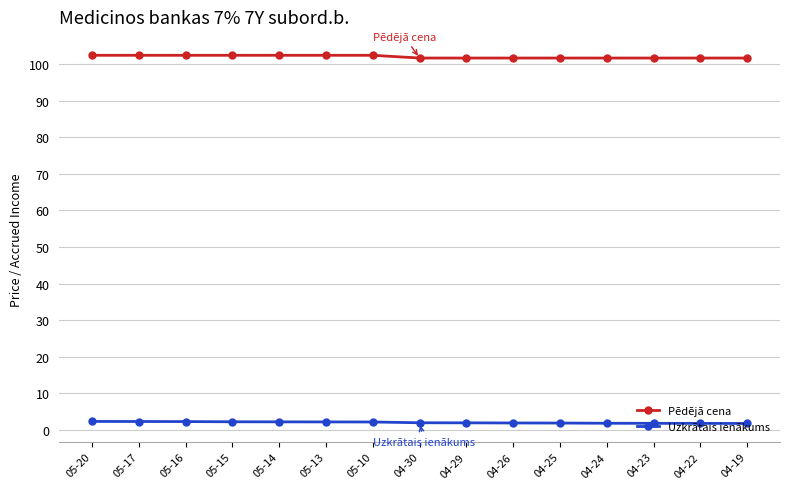

What is the sum of all Pēdējā cena values?

1530.6